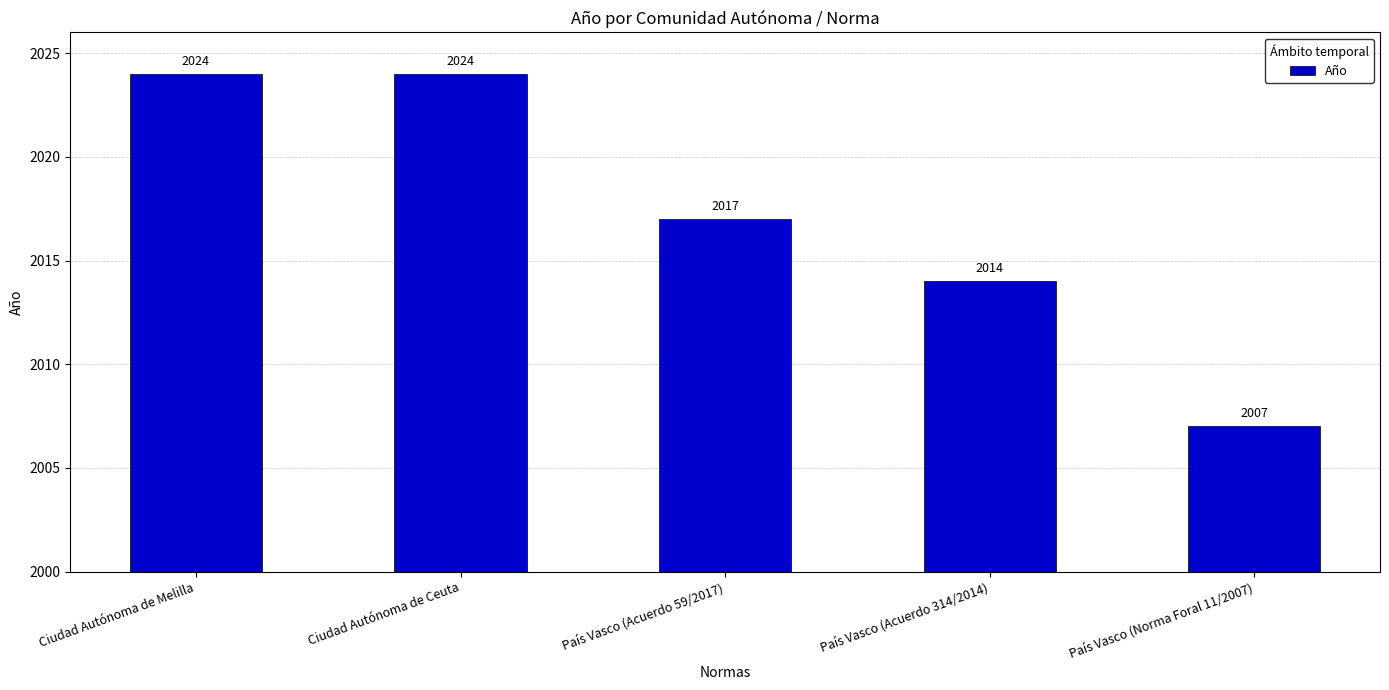

Reading left to right, extract all data points from this chart.

Ciudad Autónoma de Melilla=2024	Ciudad Autónoma de Ceuta=2024	País Vasco (Acuerdo 59/2017)=2017	País Vasco (Acuerdo 314/2014)=2014	País Vasco (Norma Foral 11/2007)=2007